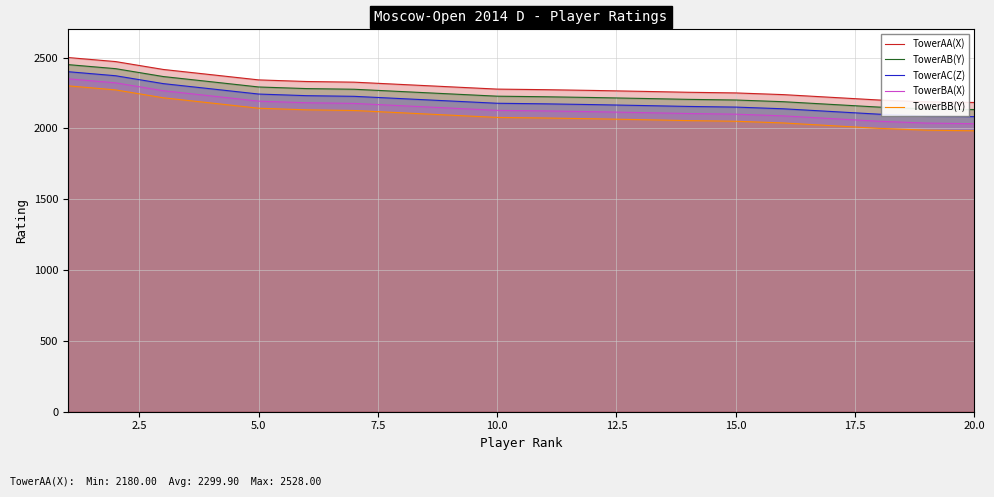

True or false: TowerBB(Y) and TowerAA(X) cross at least once.

False